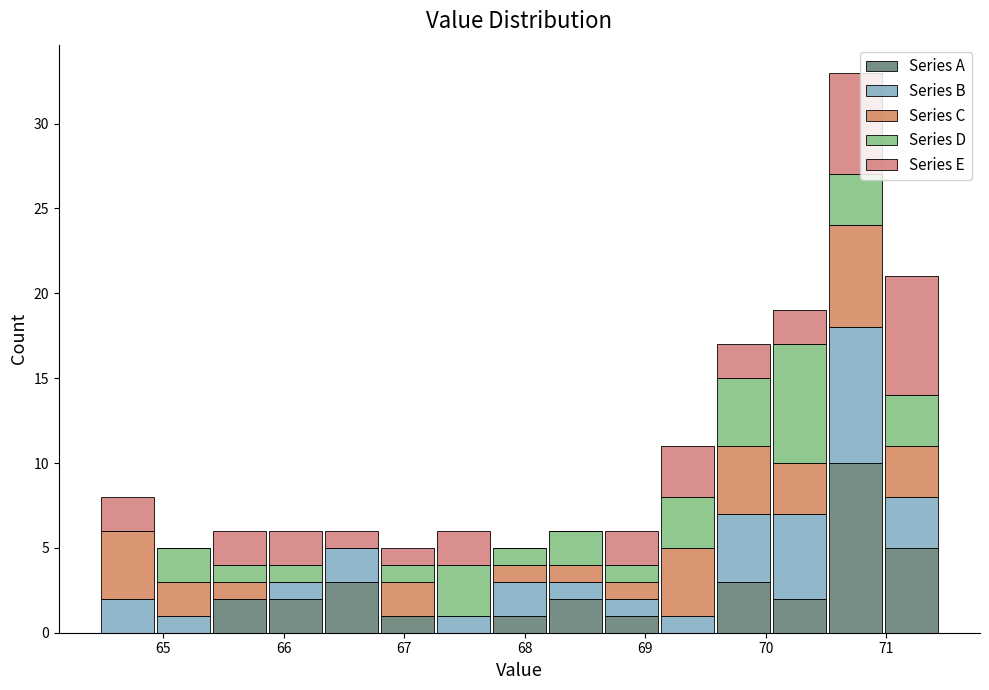

Reading left to right, list every stacked bar in this chart as the range it spans on the x-axis followed by its total height. Neither the bar edges nor the heights are printed on the chart, so give them approximately, as read against the axes.

64.5 to 64.9: 8
64.9 to 65.4: 5
65.4 to 65.9: 6
65.9 to 66.3: 6
66.3 to 66.8: 6
66.8 to 67.3: 5
67.3 to 67.7: 6
67.7 to 68.2: 5
68.2 to 68.7: 6
68.7 to 69.1: 6
69.1 to 69.6: 11
69.6 to 70.0: 17
70.0 to 70.5: 19
70.5 to 71.0: 33
71.0 to 71.4: 21